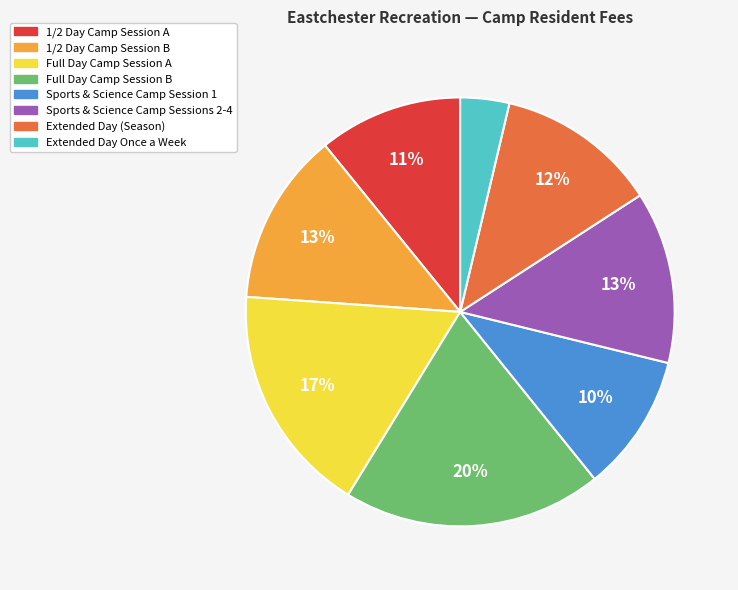

Does 1/2 Day Camp Session A represent more than half of the total?

No